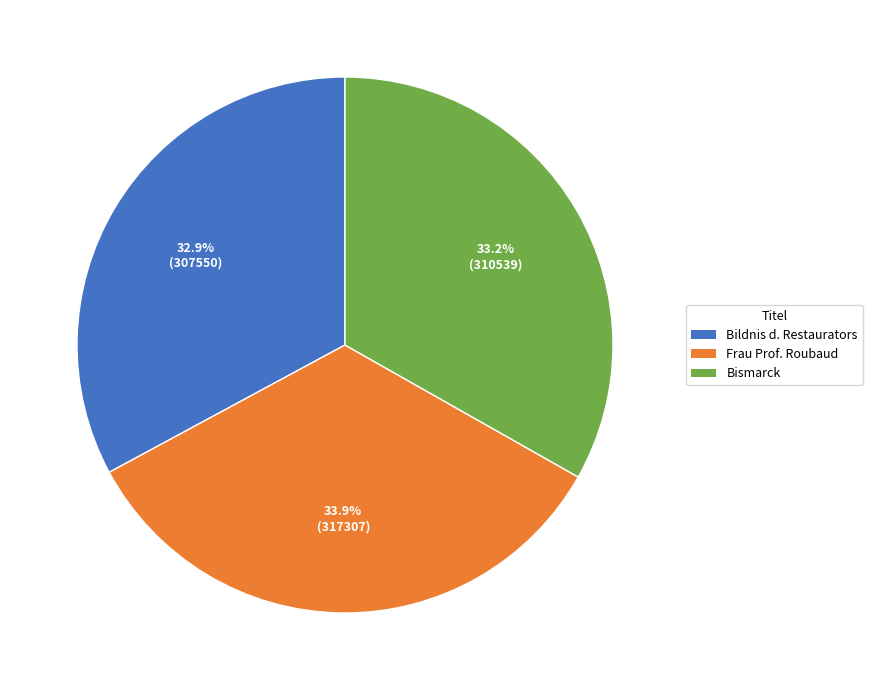

Does any single category account for the majority?

No